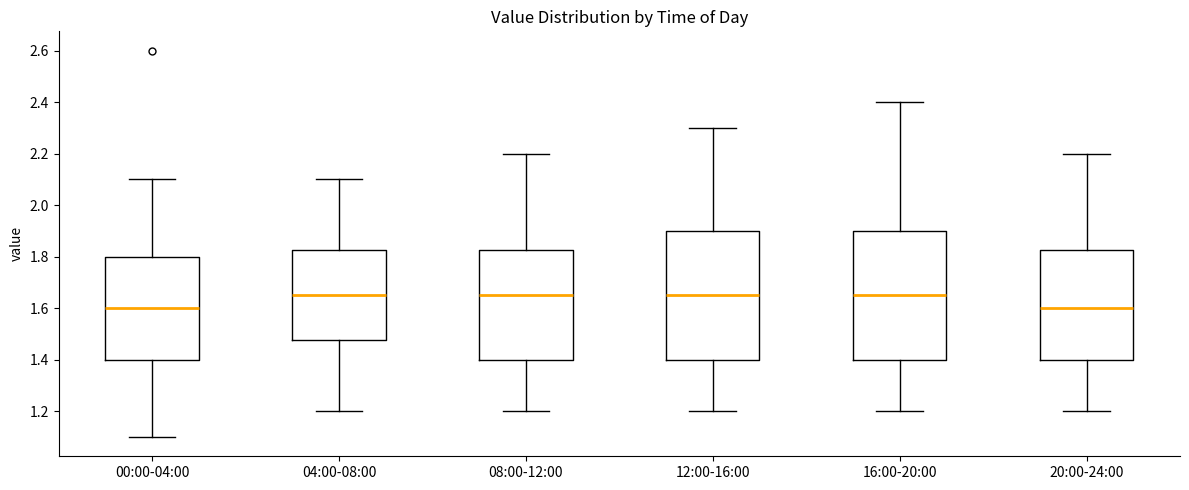

Reading left to right, transcribe this box plot: for each box, give where its median line is, the range the box spans, and where its two whiskers end, as read against the y-axis. The values are not printed on the chart, so give them approximately, as read against the axis.

00:00-04:00: median 1.60, box 1.40 to 1.80, whiskers 1.10 to 2.10
04:00-08:00: median 1.66, box 1.48 to 1.82, whiskers 1.20 to 2.10
08:00-12:00: median 1.66, box 1.40 to 1.82, whiskers 1.20 to 2.20
12:00-16:00: median 1.66, box 1.40 to 1.90, whiskers 1.20 to 2.30
16:00-20:00: median 1.66, box 1.40 to 1.90, whiskers 1.20 to 2.40
20:00-24:00: median 1.60, box 1.40 to 1.82, whiskers 1.20 to 2.20